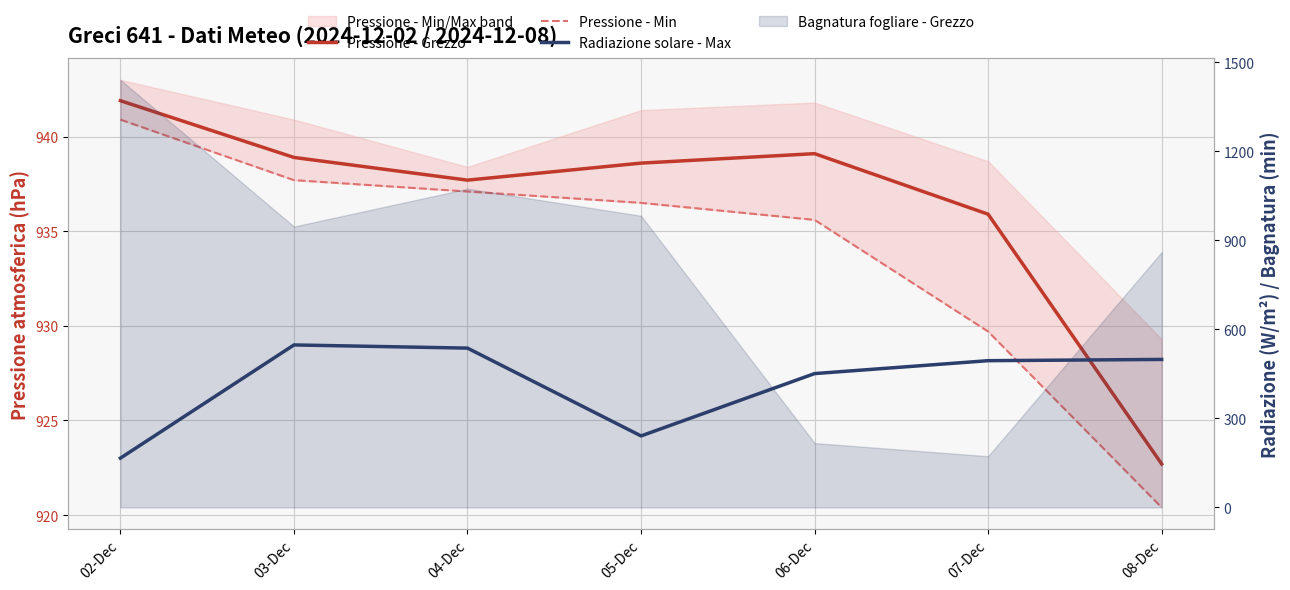

What is the label of the 3rd point from the left?

04-Dec